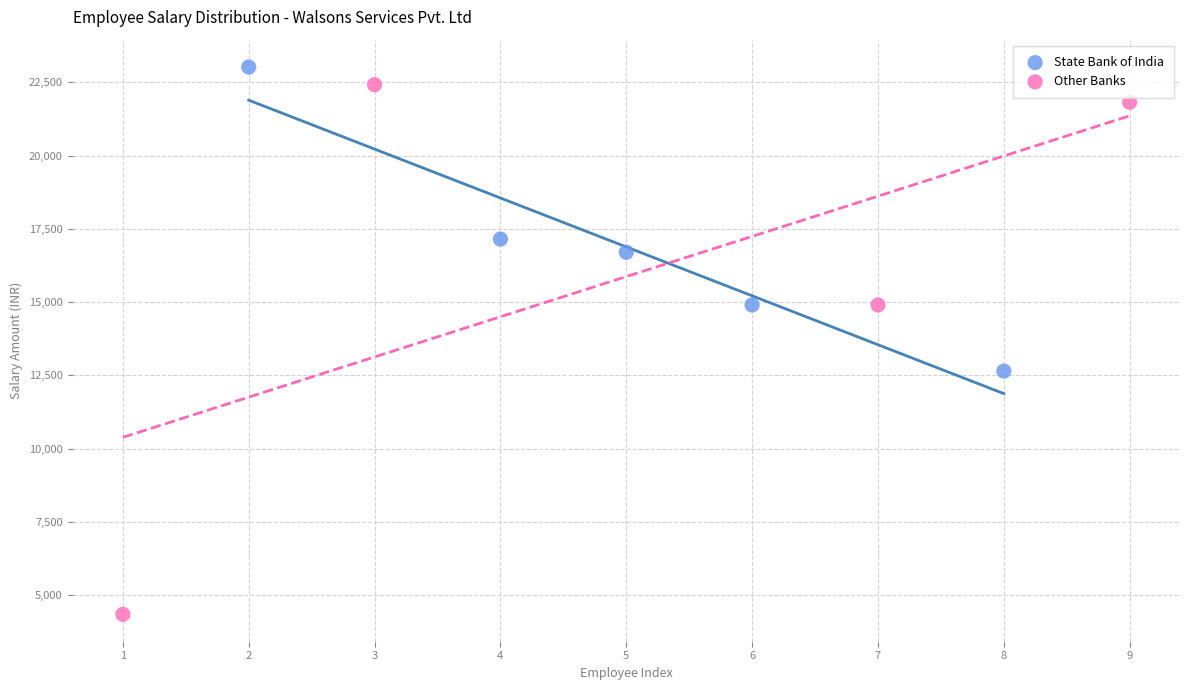

Which series reaches the minimum Y coordinate?

Other Banks